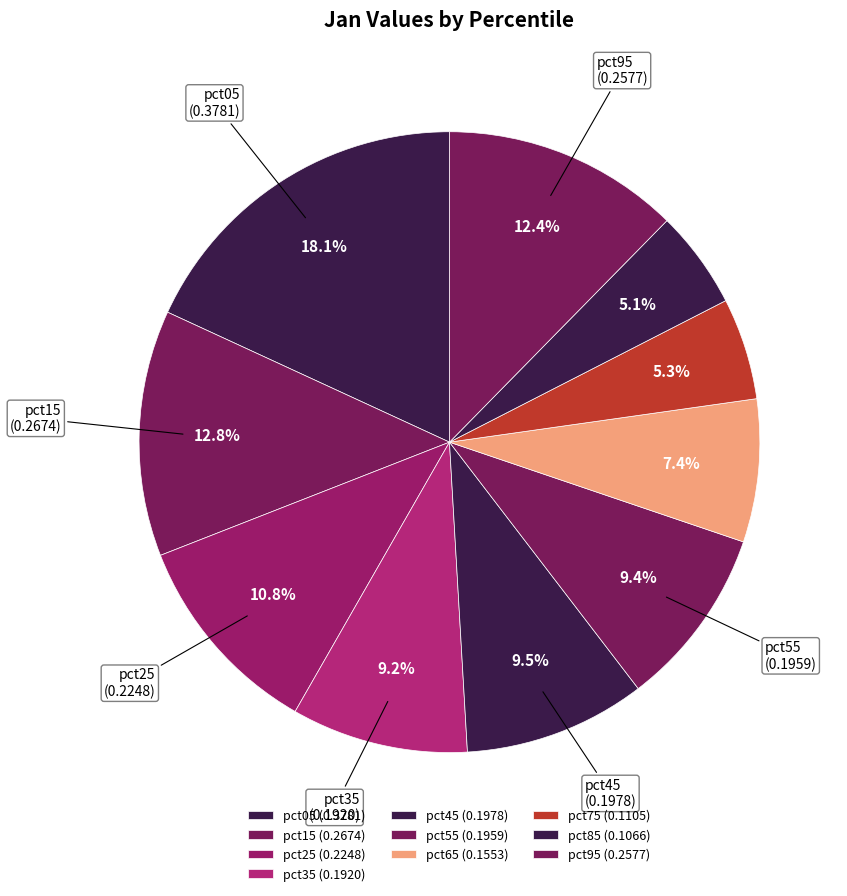

How many segments does this pie chart have?

10